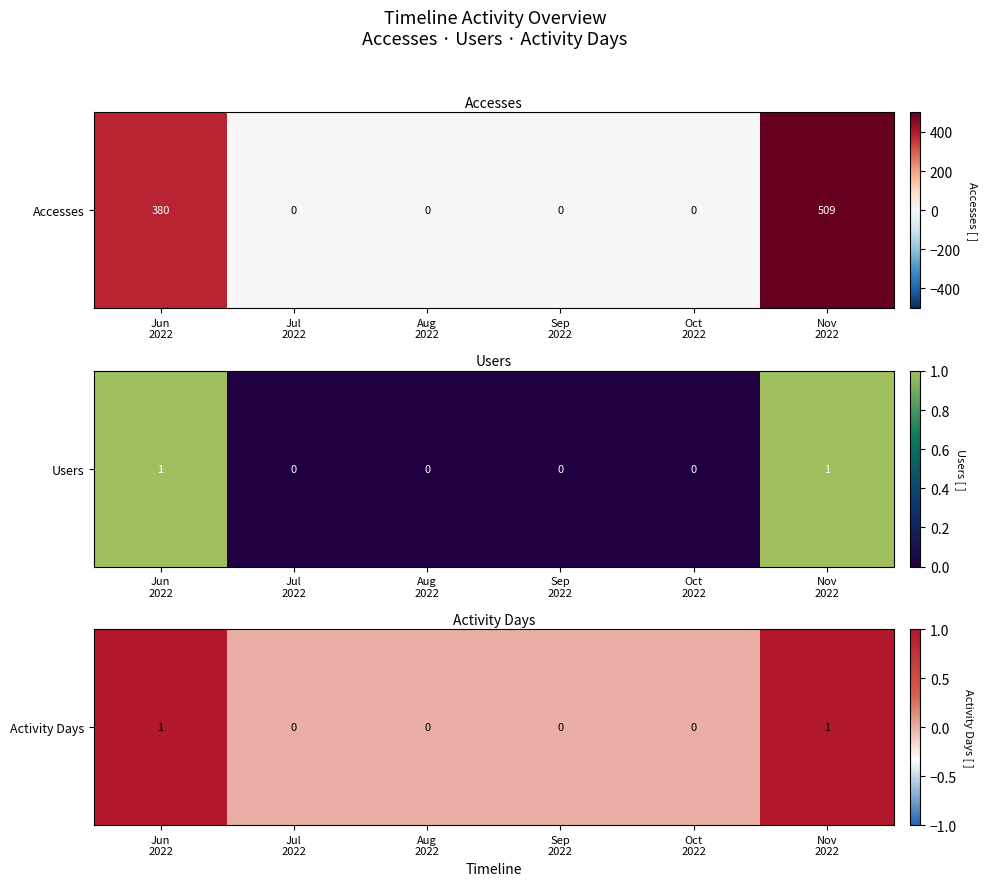

The chart shows a value of 0 at Oct
2022. True or false?

True